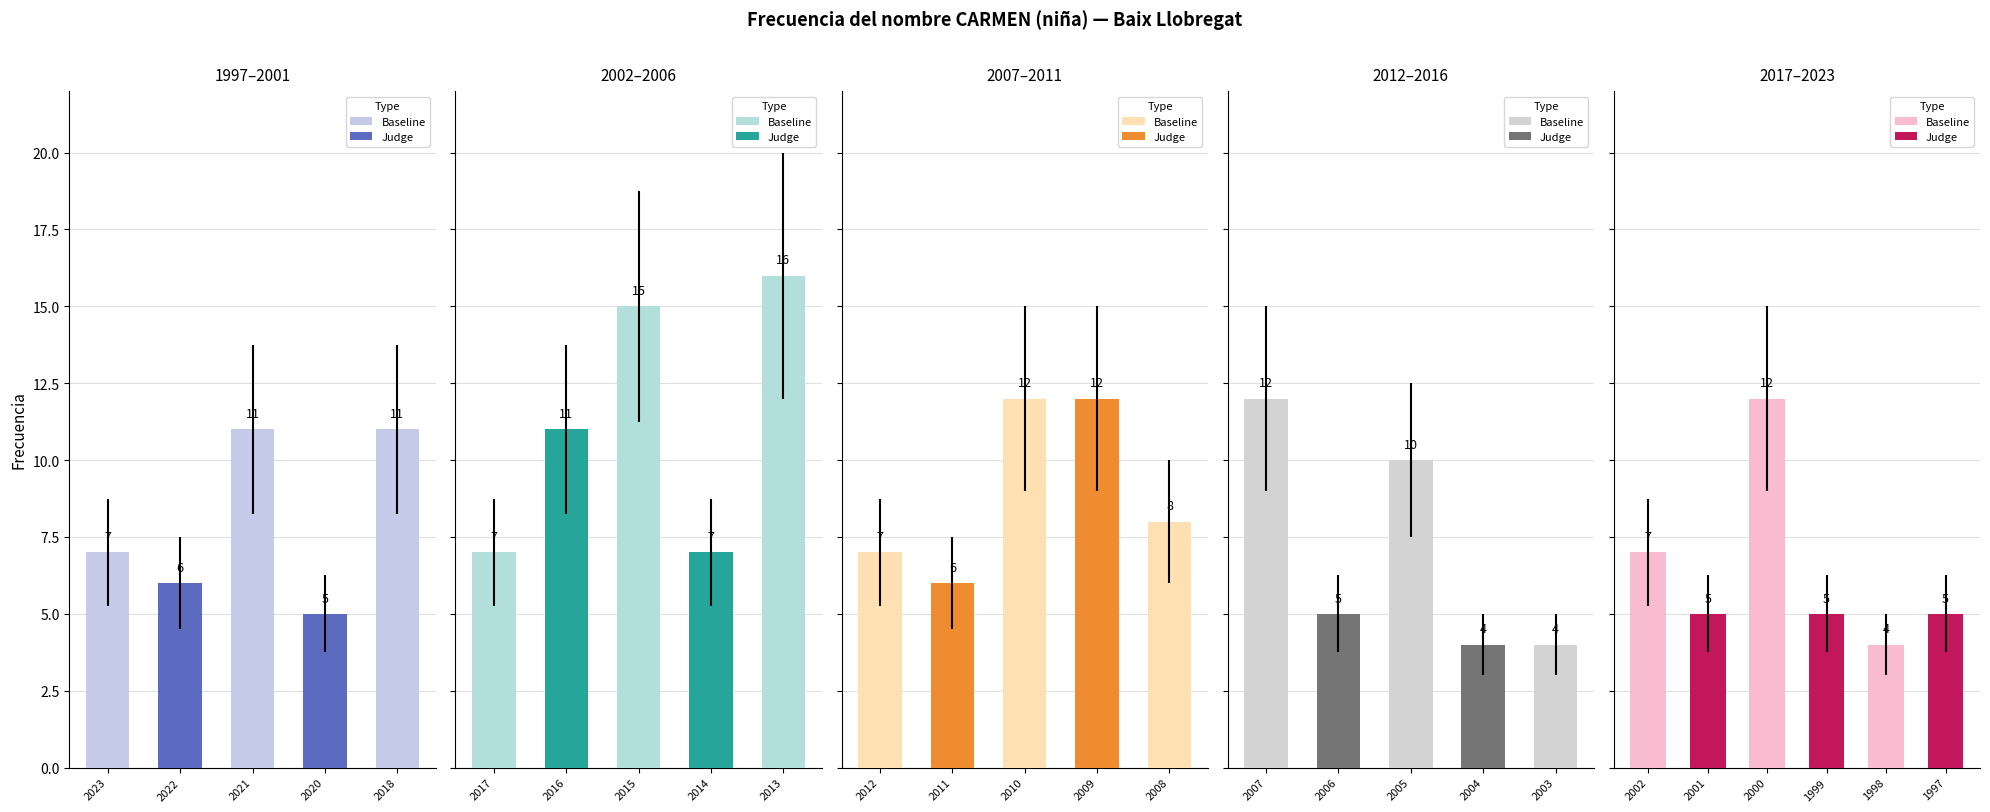

List the labels in order of value, smallest first.

2004, 2003, 1998, 2020, 2006, 2001, 1999, 1997, 2022, 2011, 2023, 2017, 2014, 2012, 2002, 2008, 2005, 2021, 2018, 2016, 2010, 2009, 2007, 2000, 2015, 2013